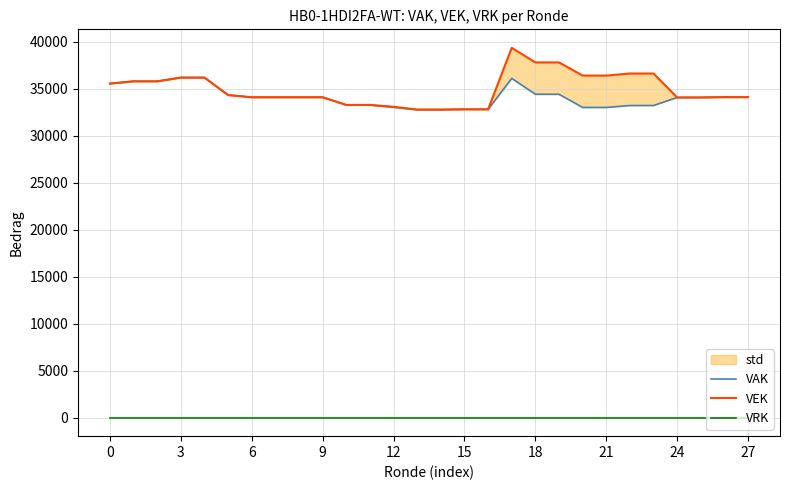

True or false: VEK and VAK intersect in this chart.

False